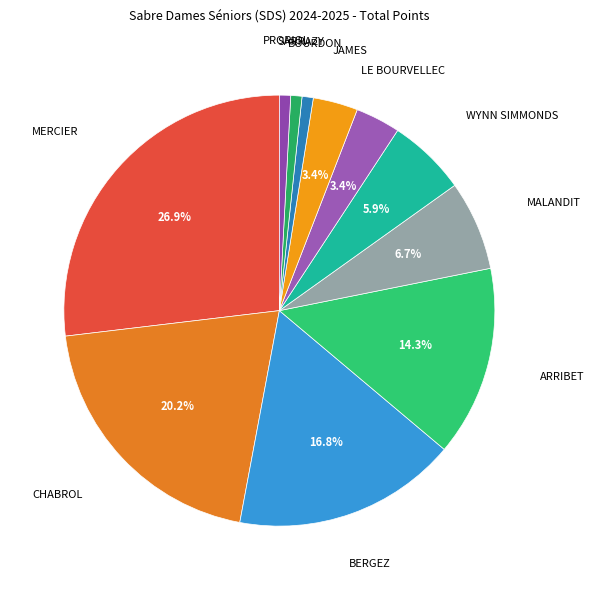

Does any single category account for the majority?

No